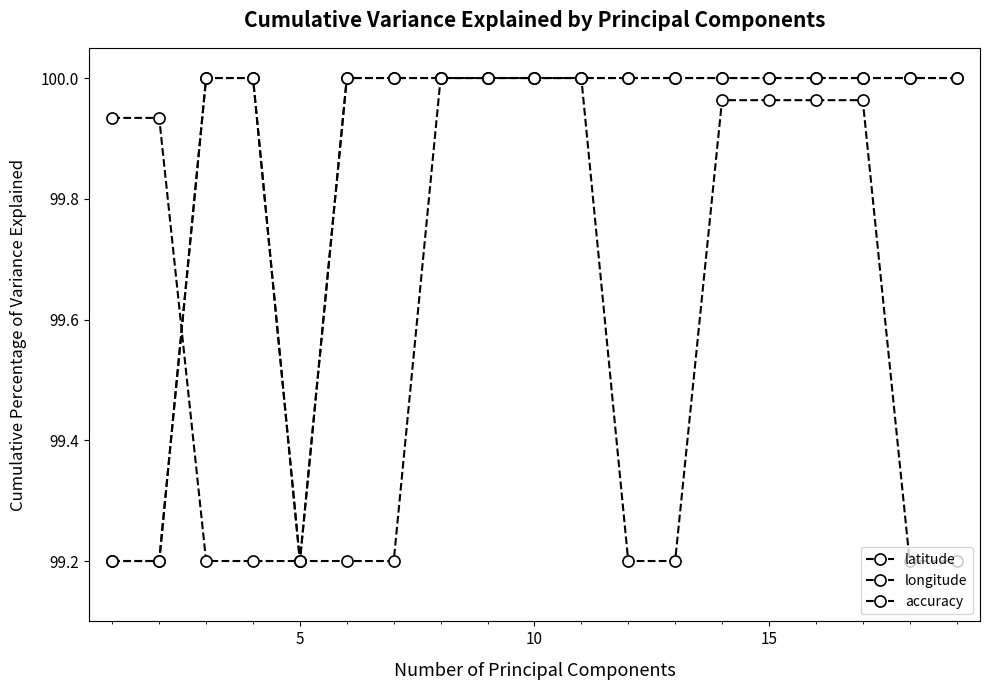

Is this an area chart (filled region under the line)?

No